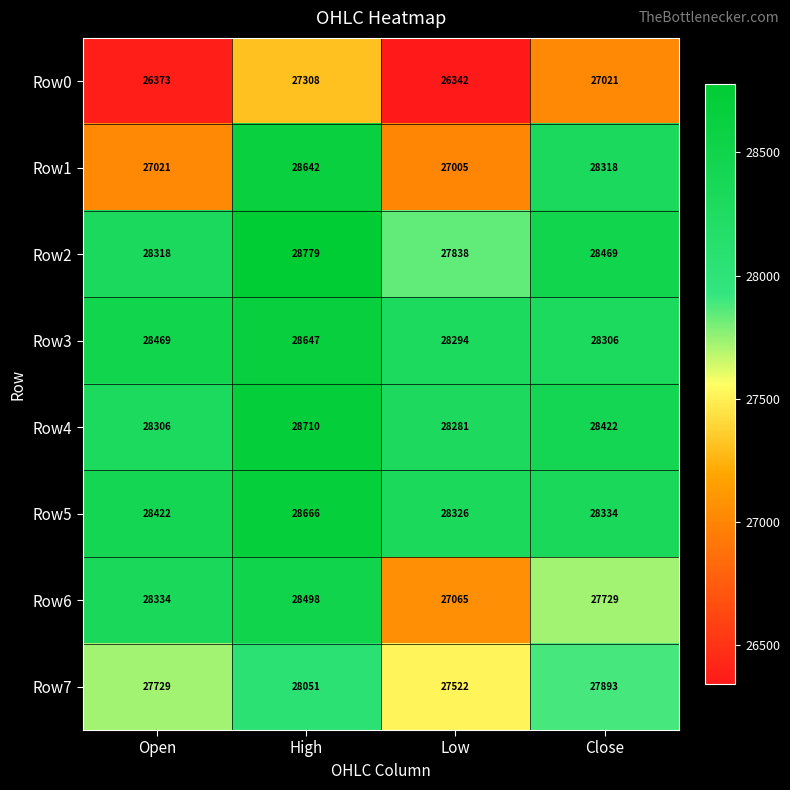

What is the smallest value displayed?

26342